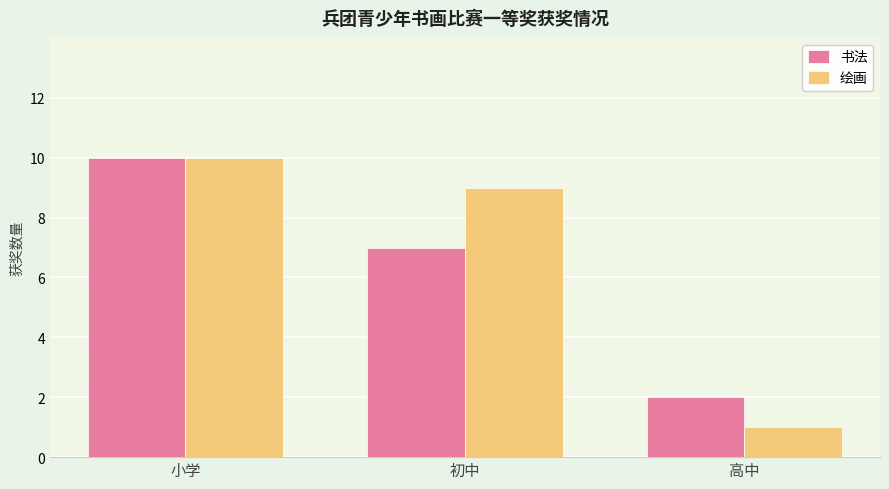

The value of 绘画 at 初中 is 5. True or false?

False